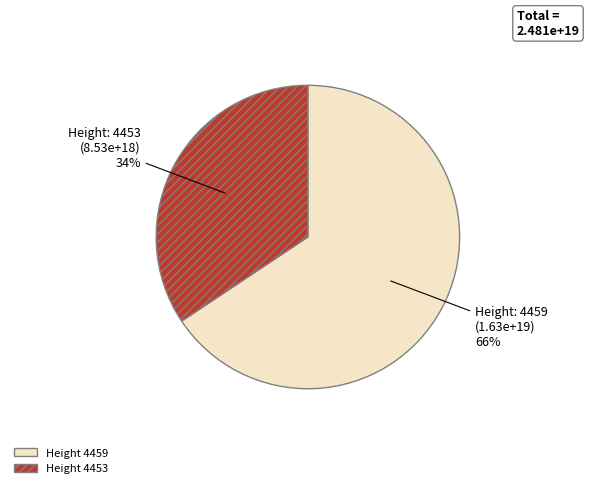

To the nearest percent, what is the average slice percentage?

50%